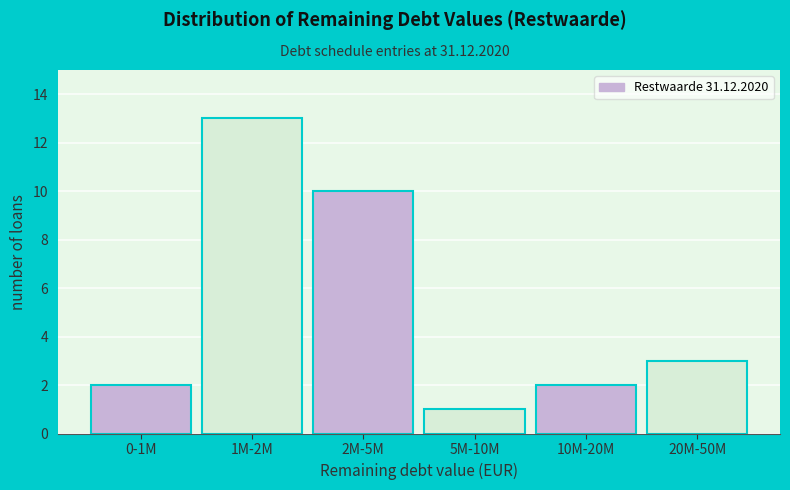

Reading left to right, what are all the values shown in this chart?

0-1M=2	1M-2M=13	2M-5M=10	5M-10M=1	10M-20M=2	20M-50M=3